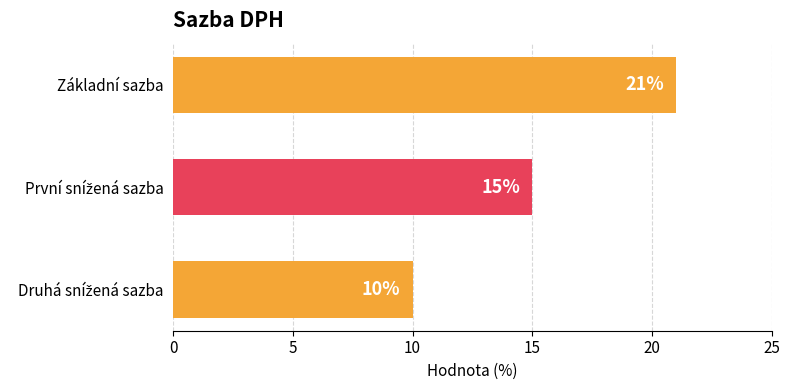

Is it true that the value at Základní sazba is 34?

False